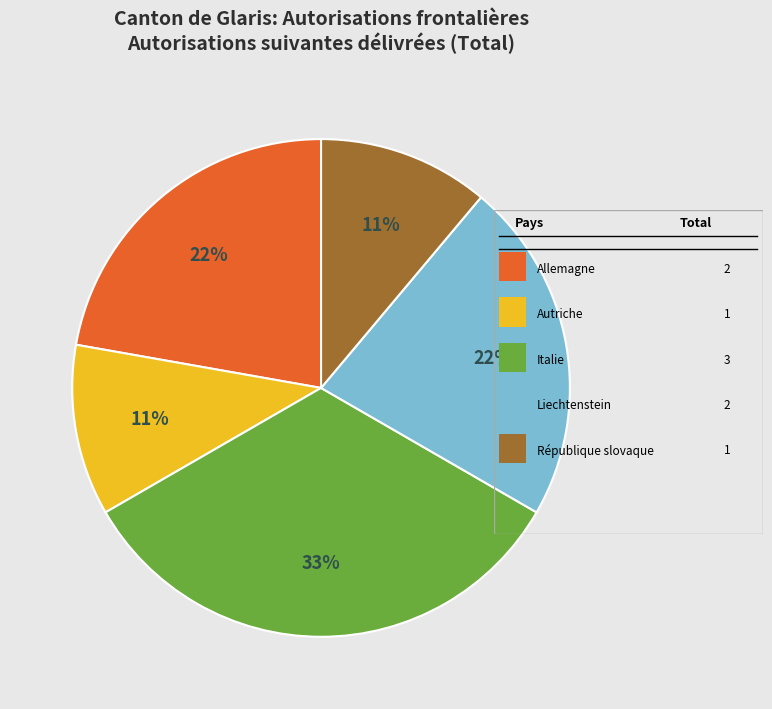

To the nearest percent, what is the average slice percentage?

20%